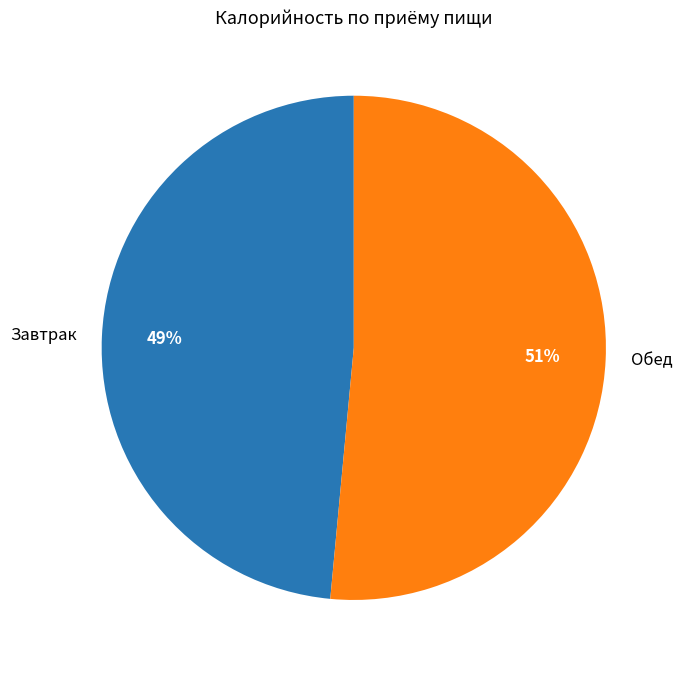

True or false: Завтрак accounts for 49% of the total.

True